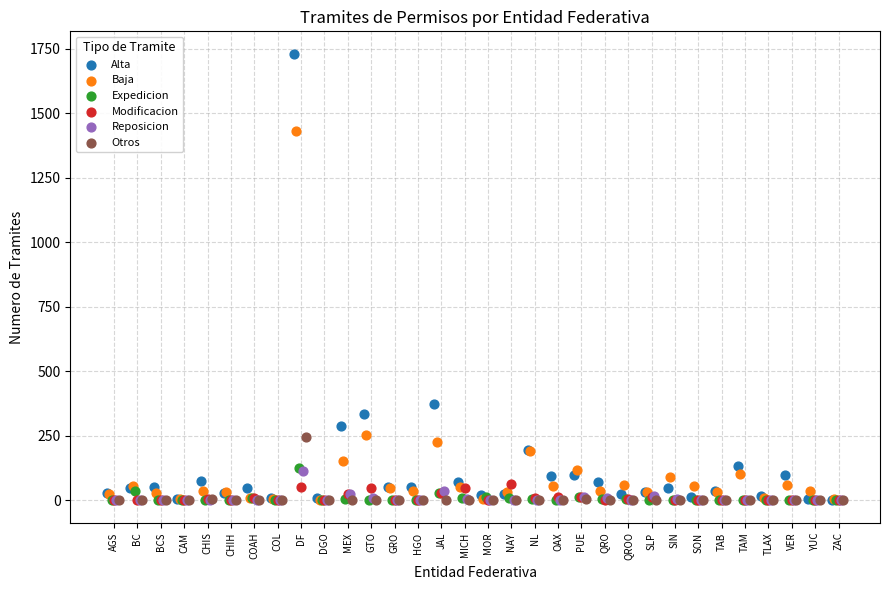

Which series contains the highest Y value?

Alta